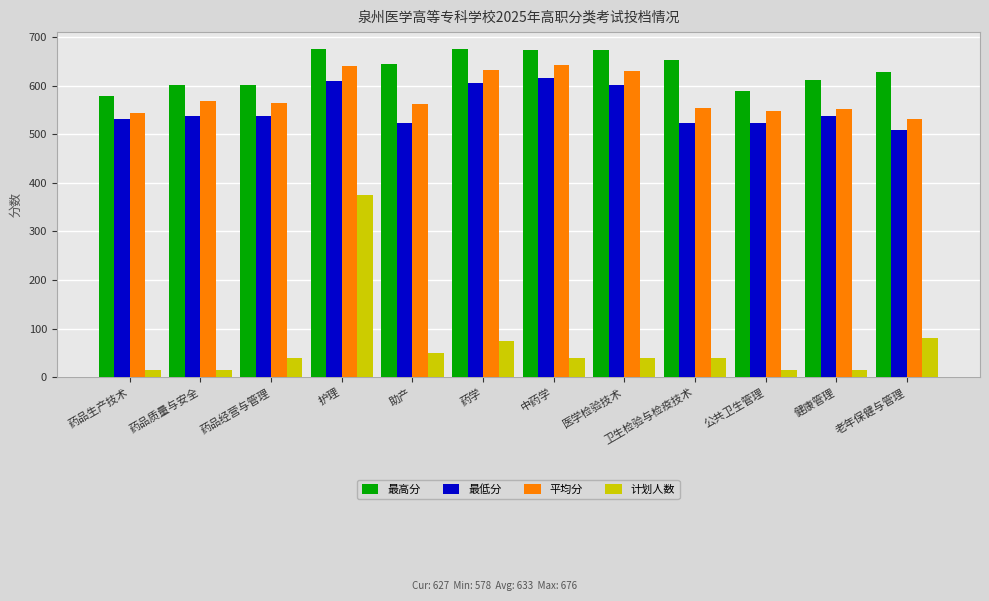

What is the total value across all series at 卫生检验与检疫技术?

1767.9